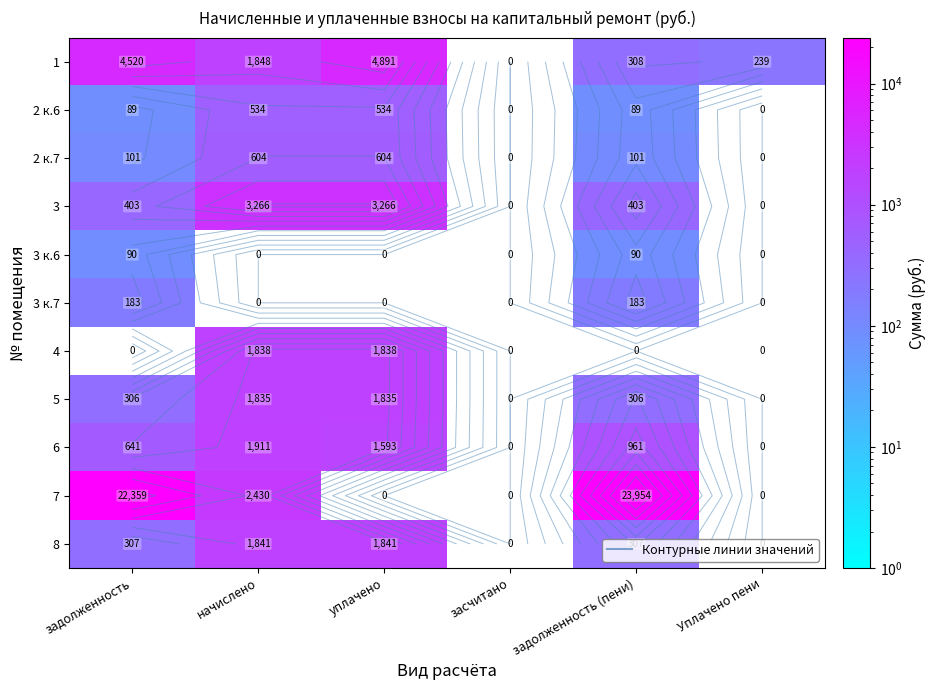

What is the greatest value displayed?

23954.2